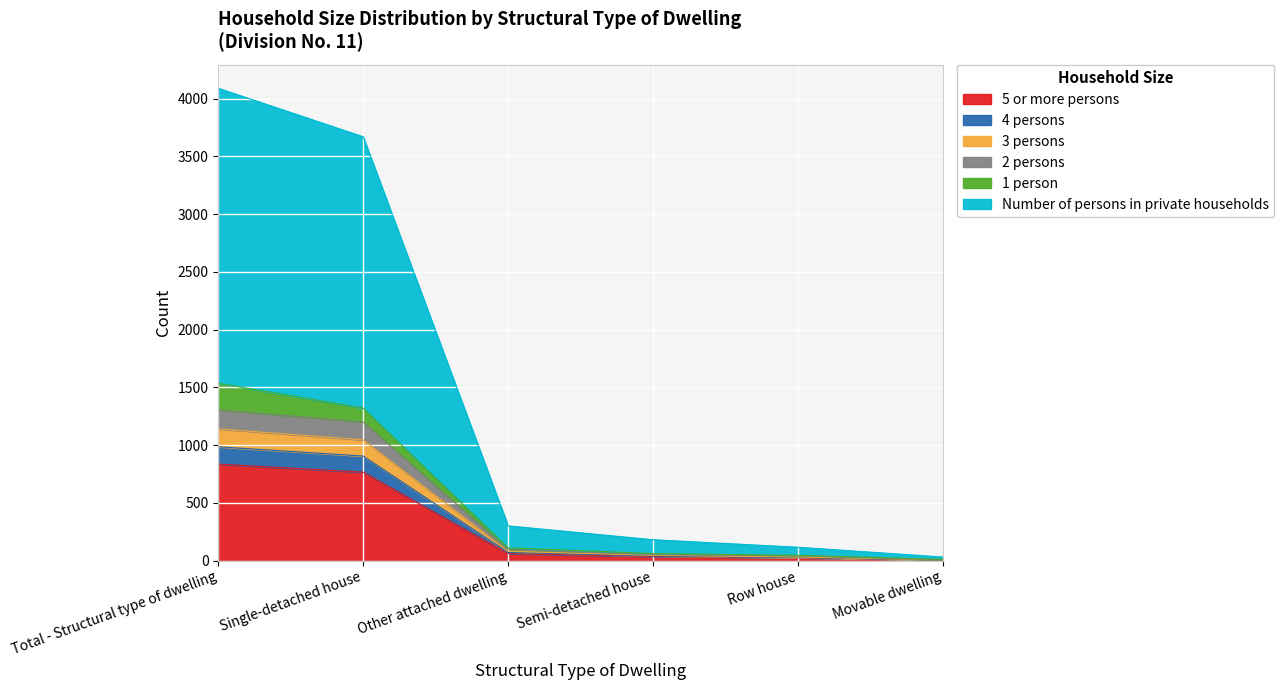

True or false: 5 or more persons has more than 2 interior local peaks.

False